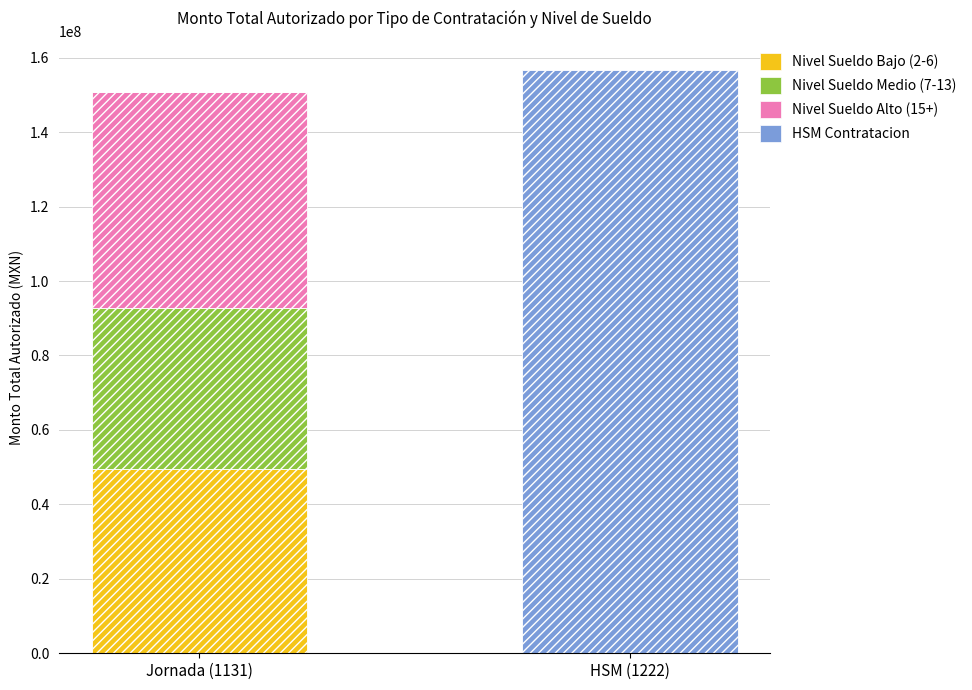

What is the difference between the maximum and minimum values in the Nivel Sueldo Bajo (2-6) series?

49527480.2